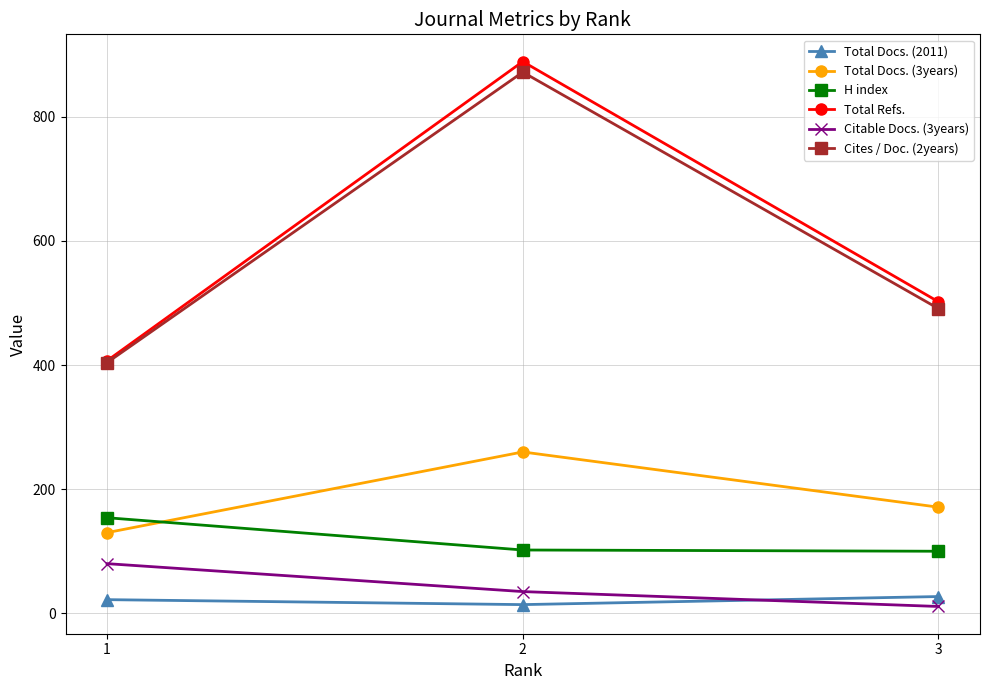

What are all the series names shown in the legend?

Total Docs. (2011), Total Docs. (3years), H index, Total Refs., Citable Docs. (3years), Cites / Doc. (2years)